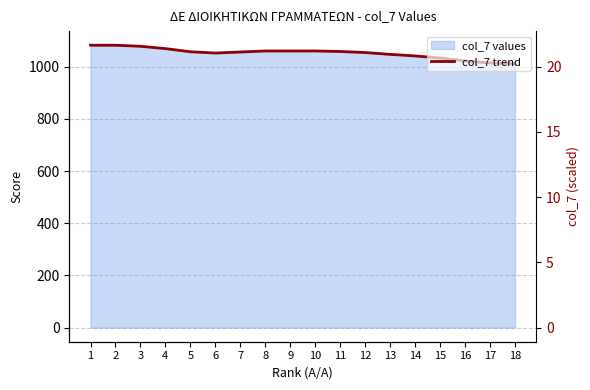

How many lines are shown in the chart?

1